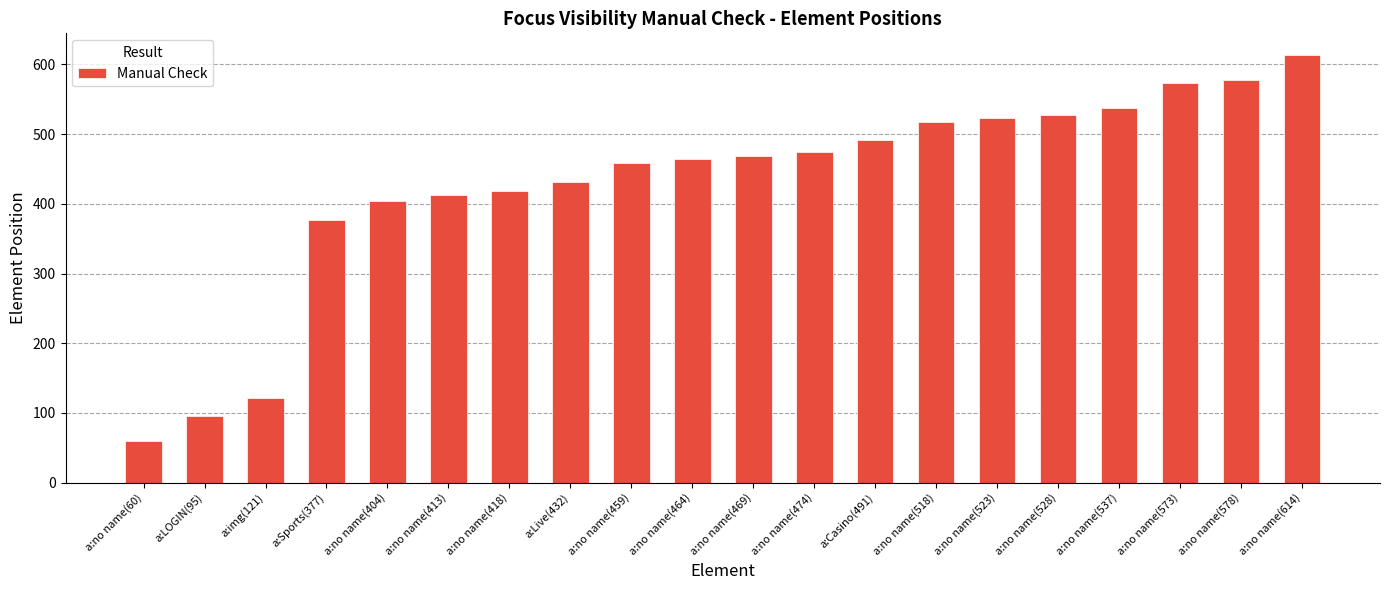

What is the approximate value at a:no name(523)?

523